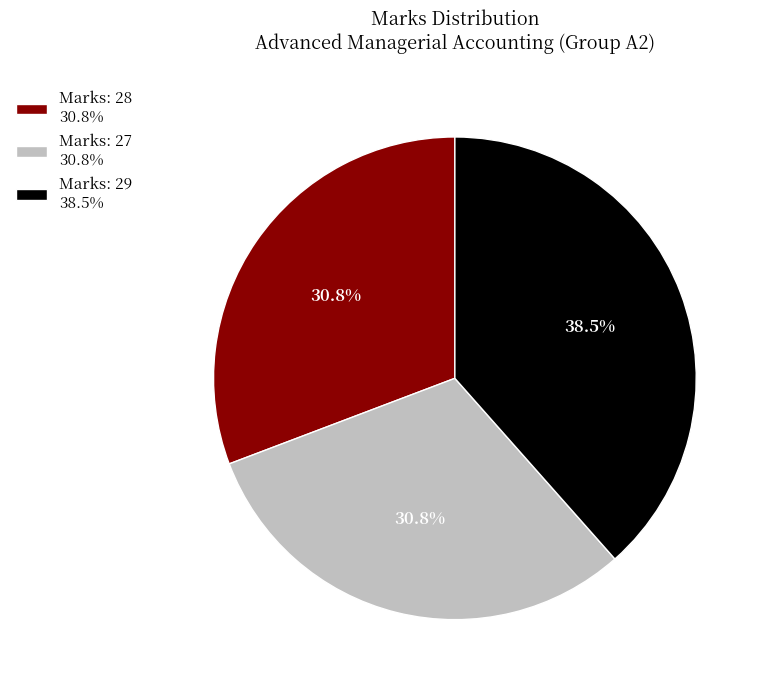

Which category has the biggest portion of the pie?

Marks: 29 38.5%